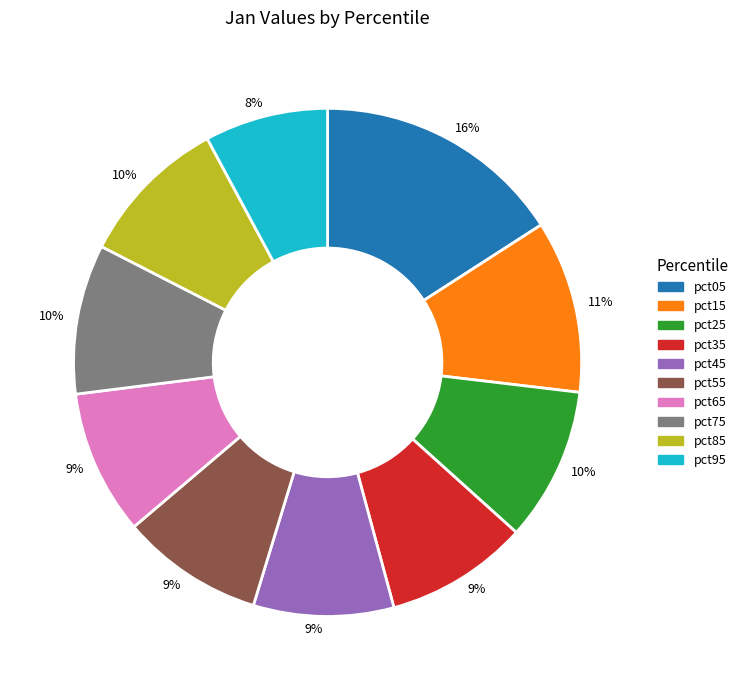

Does any single category account for the majority?

No